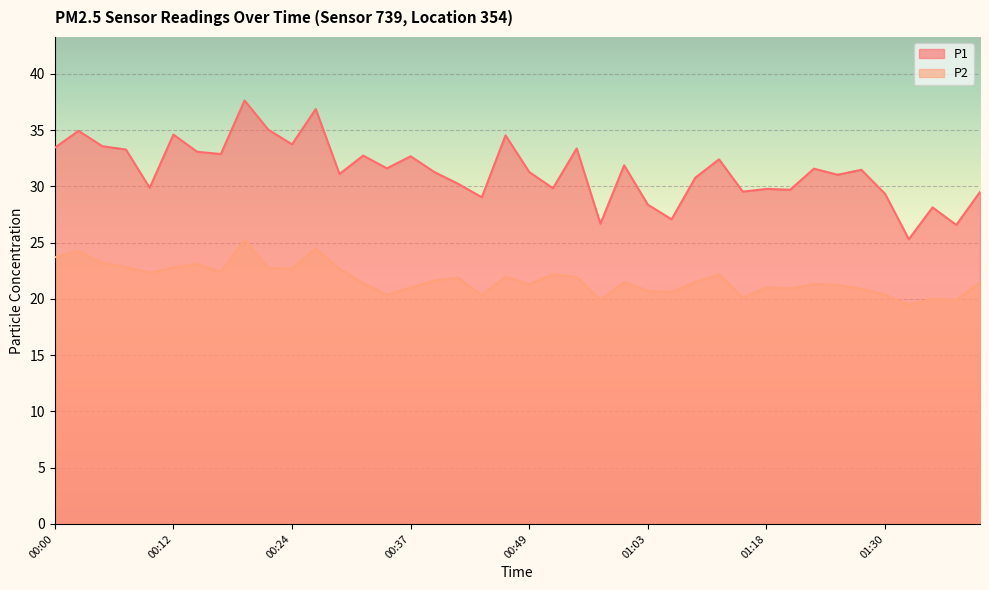

Is it true that P2 equals 20.6 at 01:06?

True